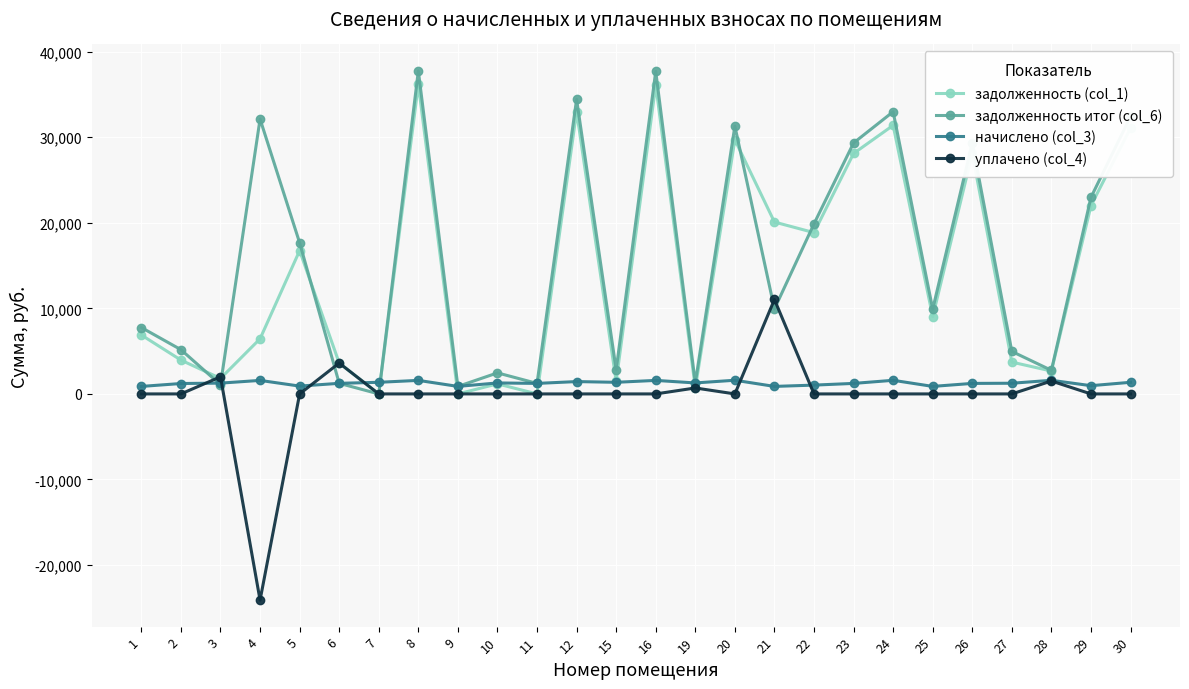

What are all the series names shown in the legend?

задолженность (col_1), задолженность итог (col_6), начислено (col_3), уплачено (col_4)